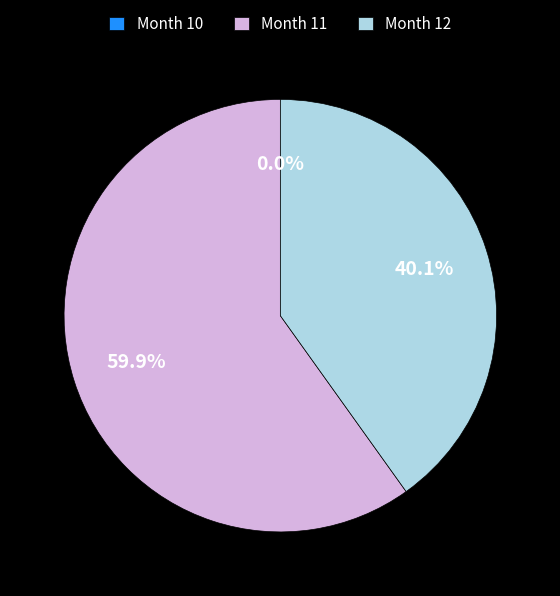

Between 11 and 12, which is larger?

11